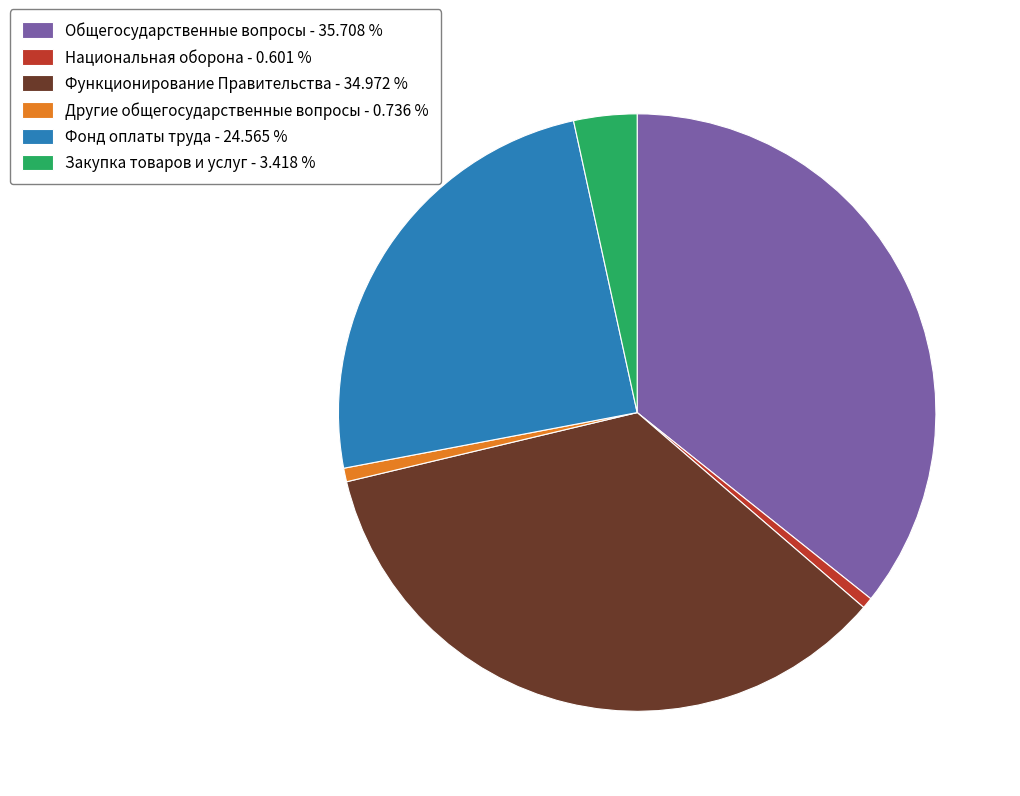

Is there a majority slice in this chart?

No